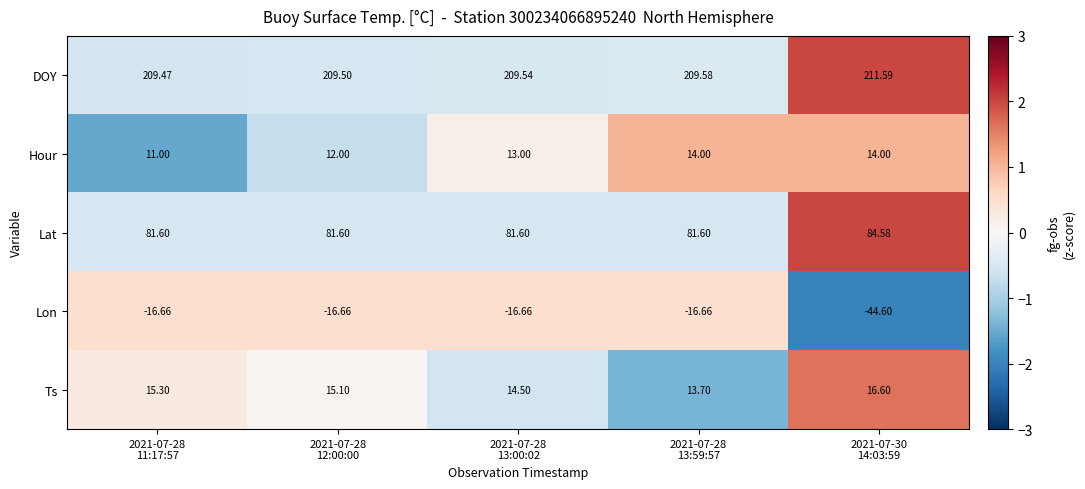

At how many categories does at least one series exceed 0?

5